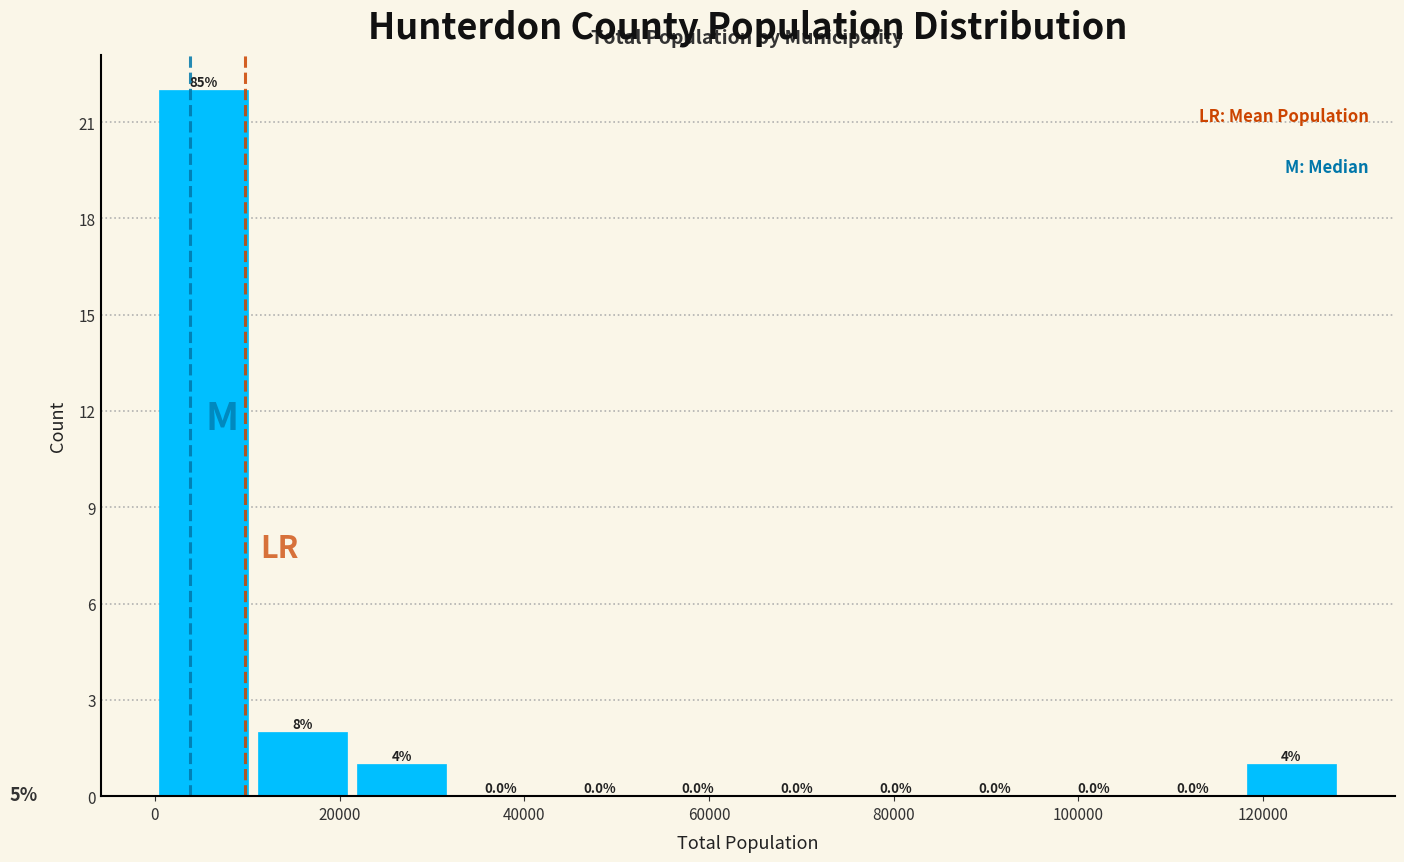

Which range on the x-axis has the tallest bar?

0 to 12000